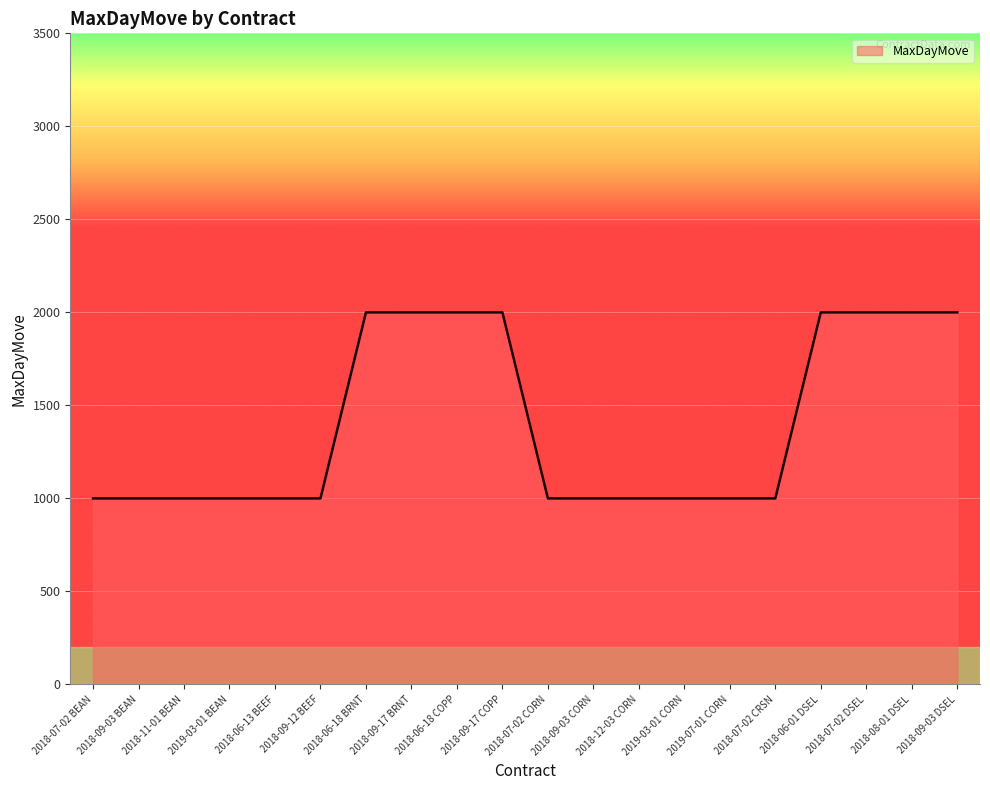

What is the average value?

1400